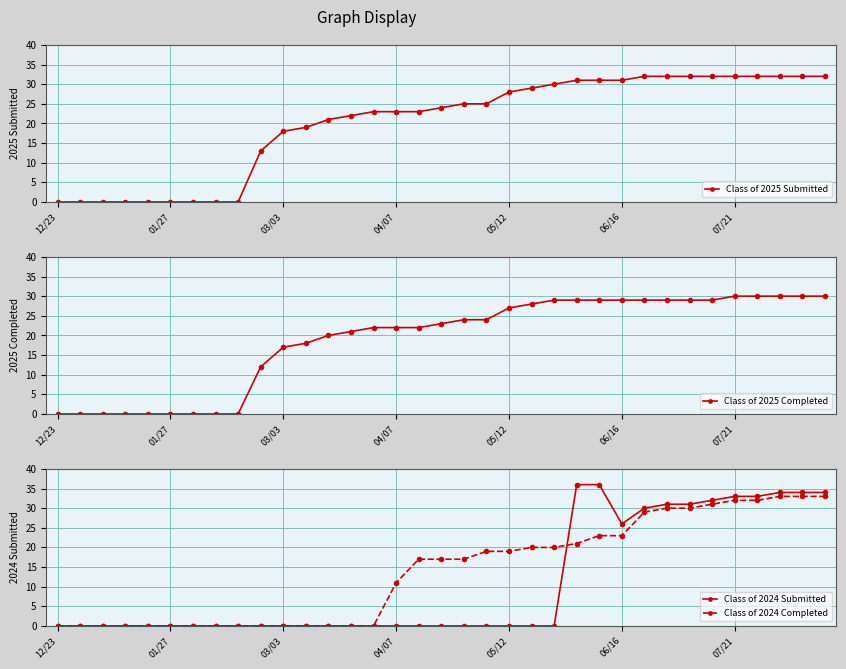

Reading left to right, list all the values displayed in this chart.

Class of 2025 Submitted: 0	0	0	0	0	0	0	0	0	13	18	19	21	22	23	23	23	24	25	25	28	29	30	31	31	31	32	32	32	32	32	32	32	32	32
Class of 2025 Completed: 0	0	0	0	0	0	0	0	0	12	17	18	20	21	22	22	22	23	24	24	27	28	29	29	29	29	29	29	29	29	30	30	30	30	30
Class of 2024 Submitted: 0	0	0	0	0	0	0	0	0	0	0	0	0	0	0	0	0	0	0	0	0	0	0	36	36	26	30	31	31	32	33	33	34	34	34
Class of 2024 Completed: 0	0	0	0	0	0	0	0	0	0	0	0	0	0	0	11	17	17	17	19	19	20	20	21	23	23	29	30	30	31	32	32	33	33	33